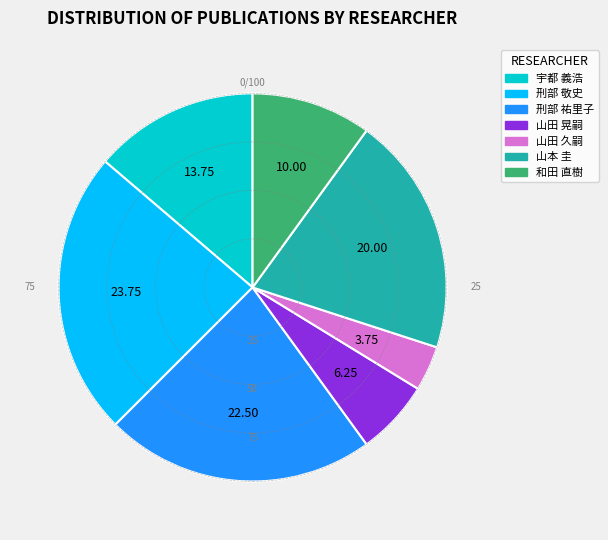

The 山田 久嗣 slice represents 13% of the pie. True or false?

False